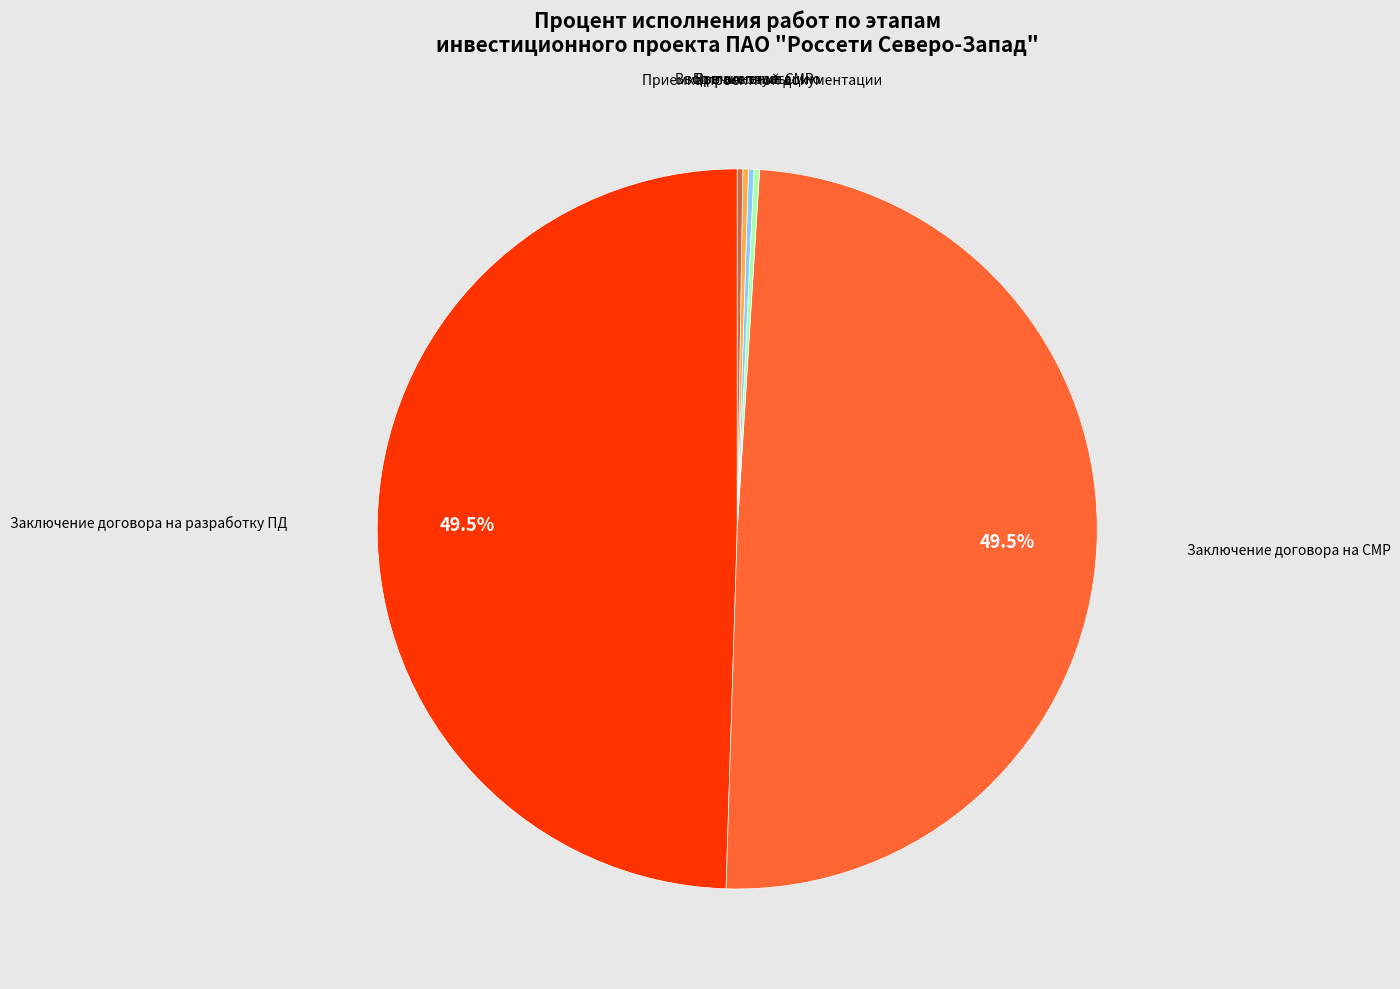

Is there a majority slice in this chart?

No